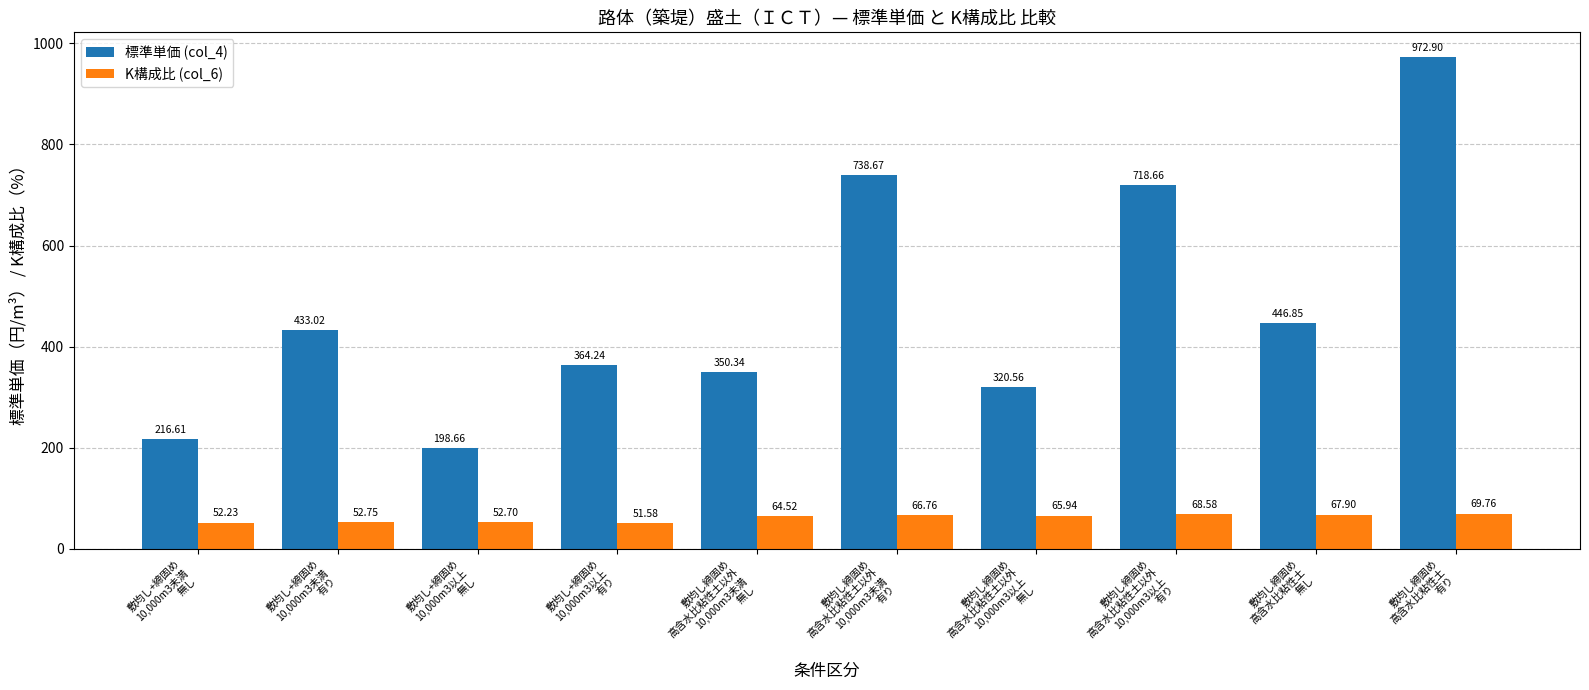

What is the sum of the 標準単価 (col_4) values at 敷均し締固め
高含水比粘性土以外
10,000m3未満
有り and 敷均し締固め
高含水比粘性土以外
10,000m3未満
無し?

1089.0